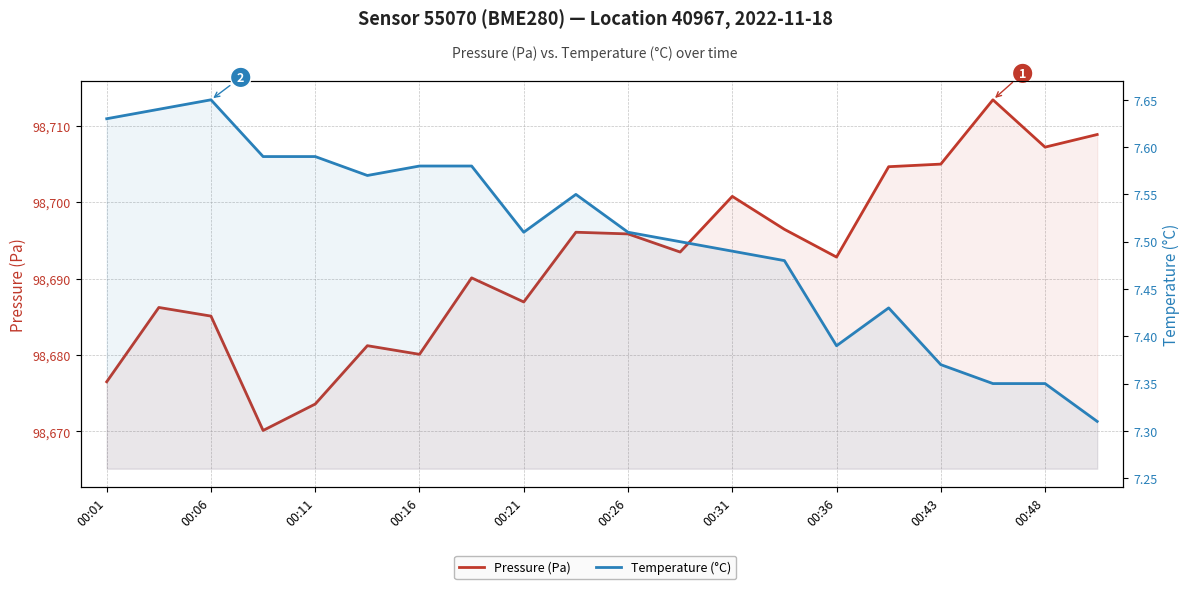

What is the value of the Pressure (Pa) point at the 11th from the left?

98695.8